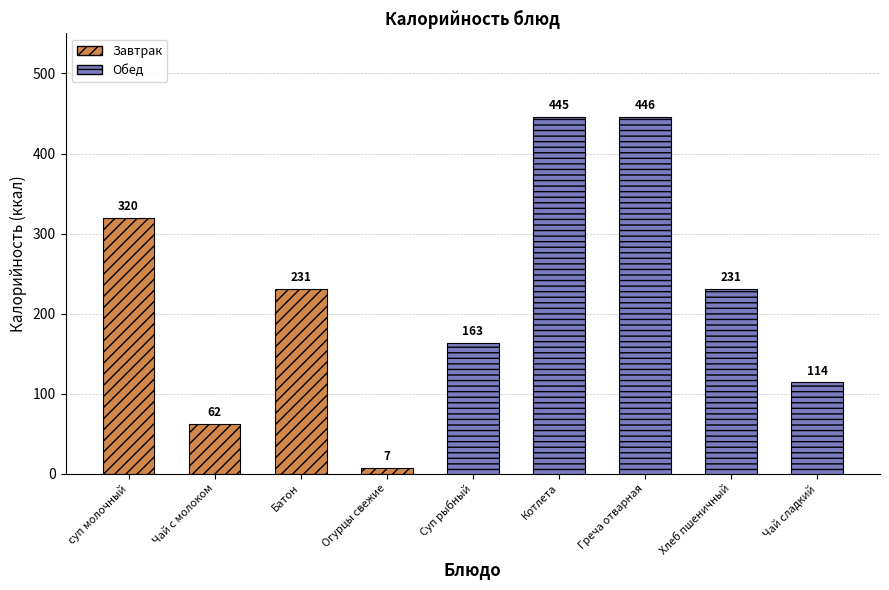

What is the greatest value displayed?

446.0